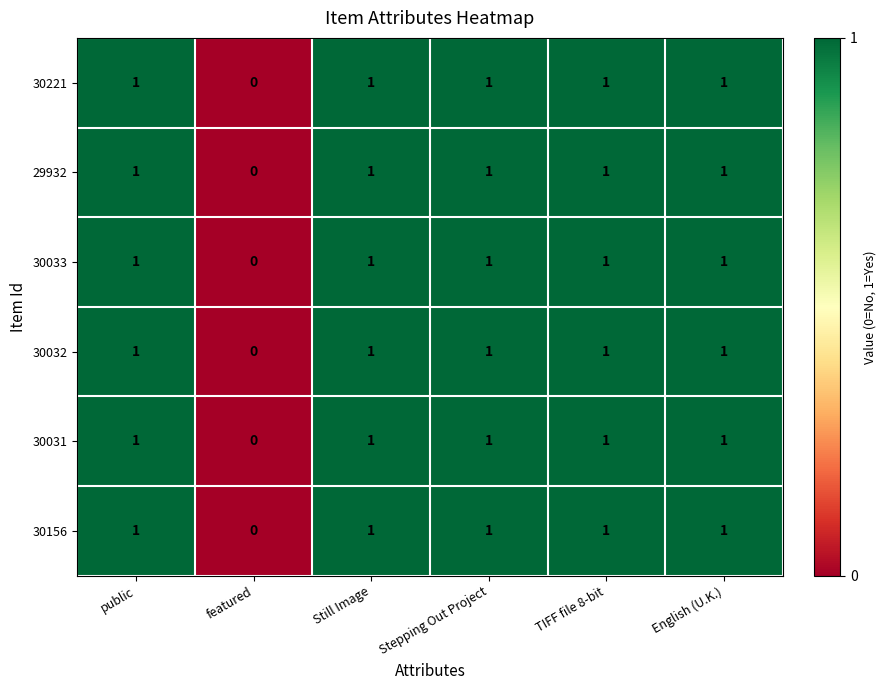

Where is 30156 nearest to the value 0?

featured